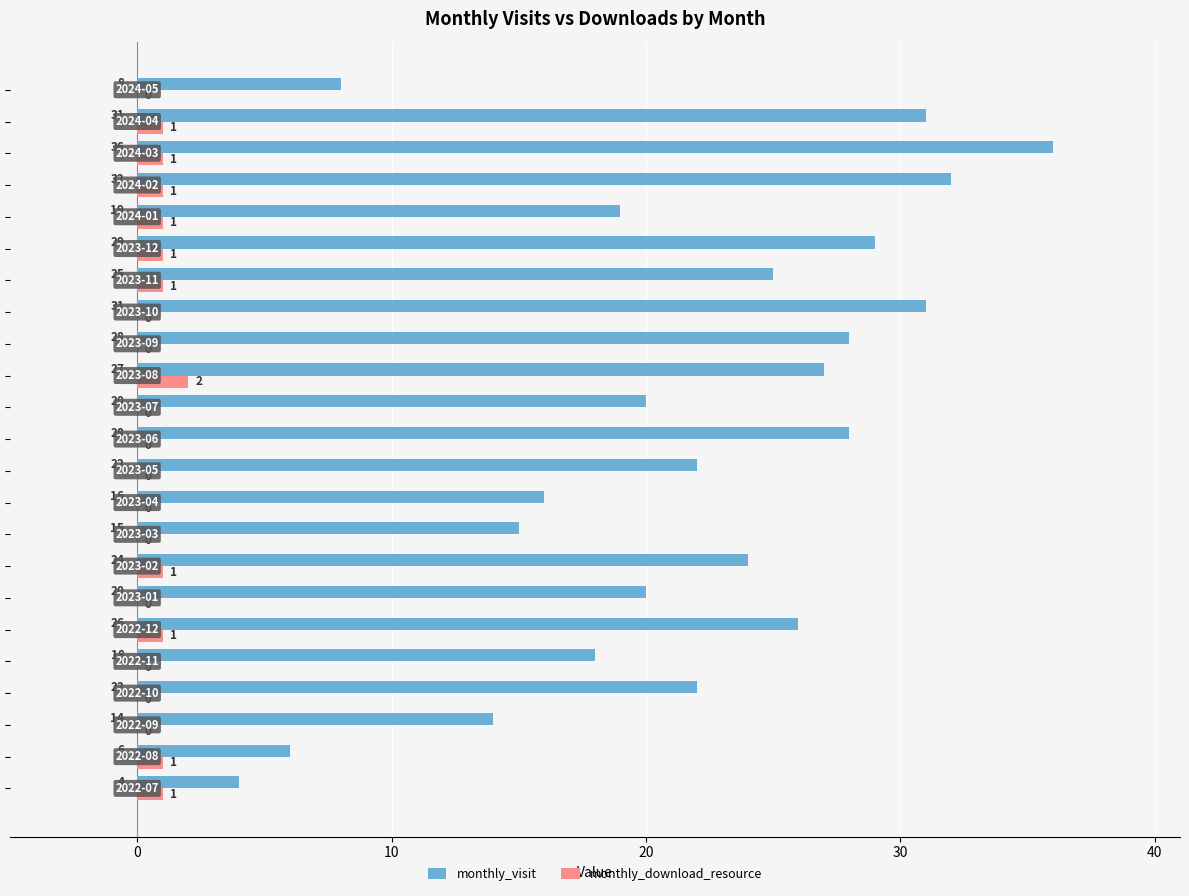

What is the sum of all monthly_download_resource values?

12